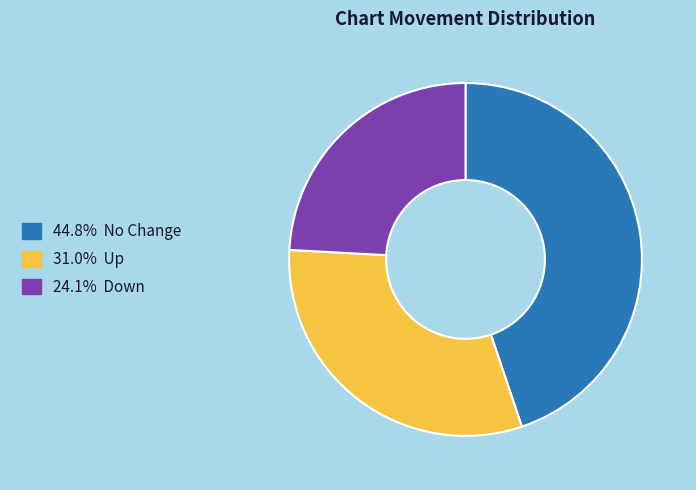

Is there any slice that represents more than half of the pie?

No